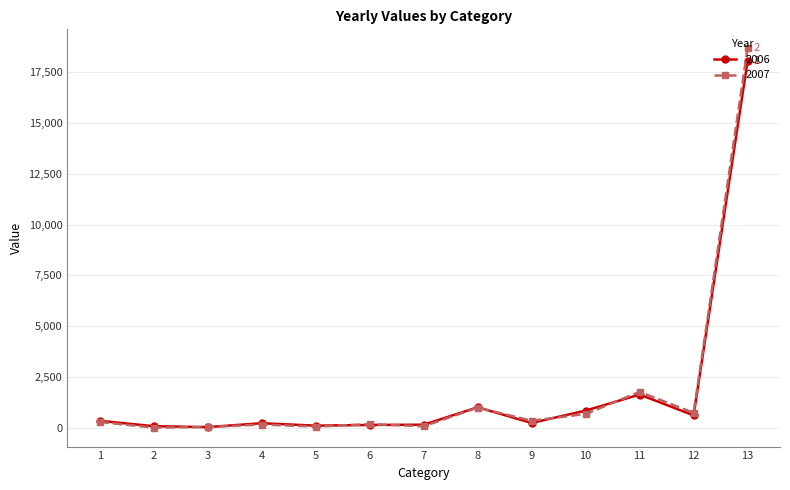

What is the greatest value displayed?

18664